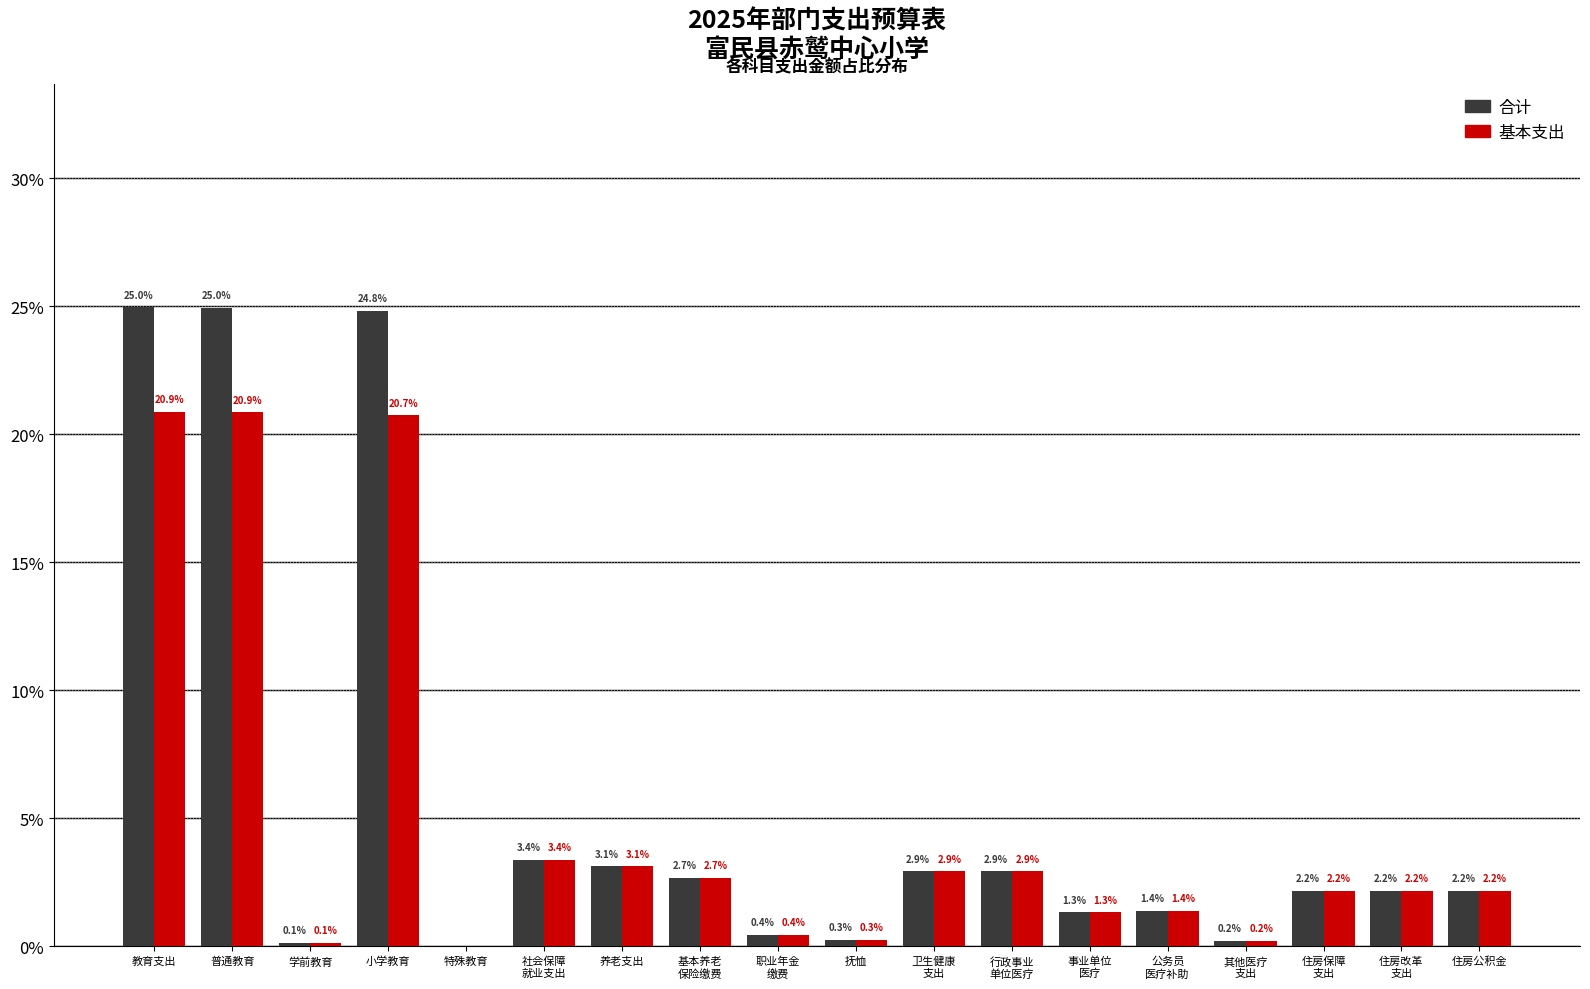

Where does the 合计 series first go above 2?

教育支出